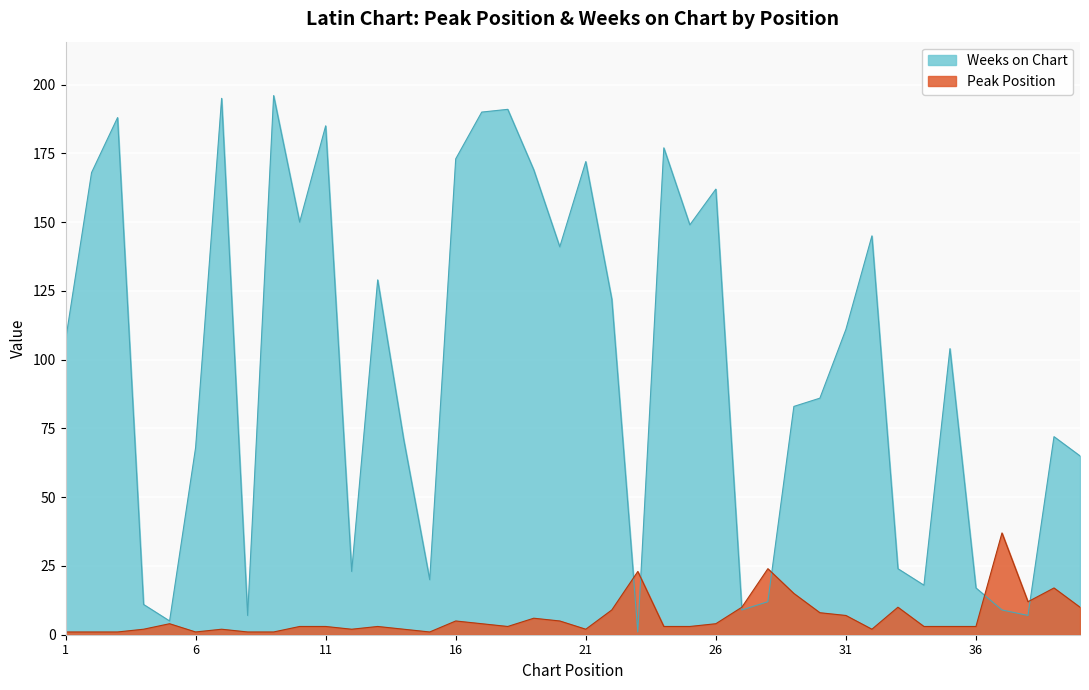

Rank the categories by Weeks on Chart value from lowest to highest.

23, 5, 8, 38, 27, 37, 4, 28, 36, 34, 15, 12, 33, 40, 6, 14, 39, 29, 30, 35, 1, 31, 22, 13, 20, 32, 25, 10, 26, 2, 19, 21, 16, 24, 11, 3, 17, 18, 7, 9